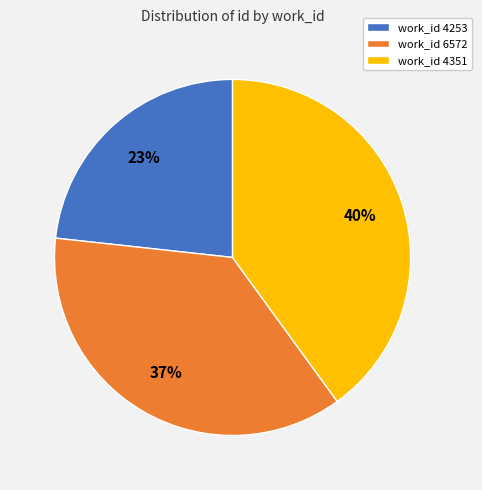

What is the ratio of the value at work_id 4351 to the value at work_id 6572?

1.1